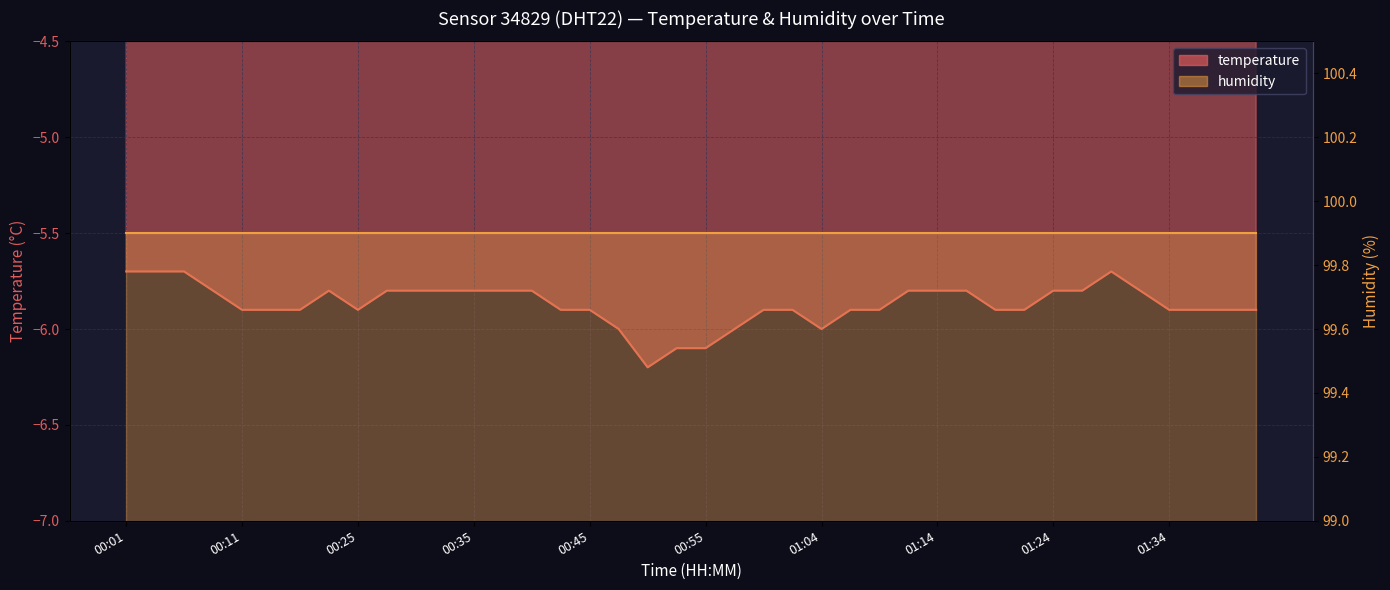

The value at 00:27 is -10.2. True or false?

False